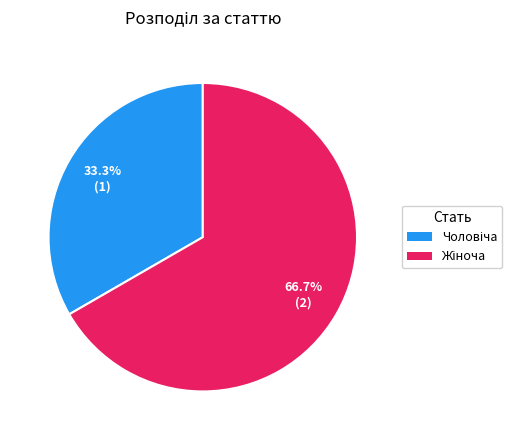

To the nearest percent, what is the difference between the largest and smallest slice percentages?

33%